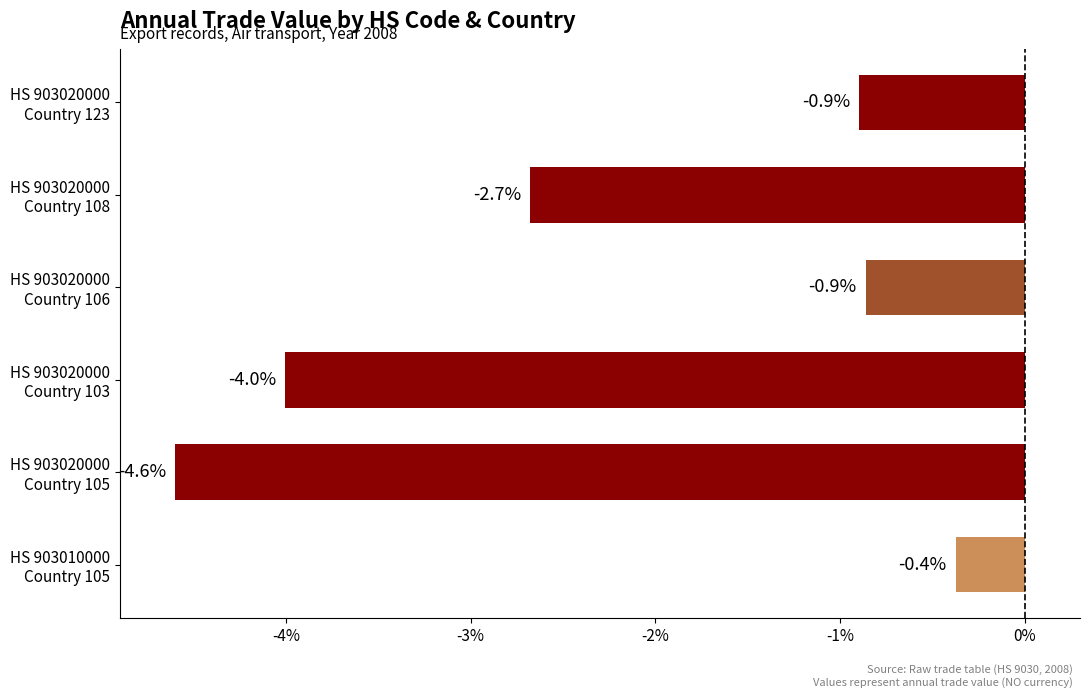

What is the difference between the maximum and minimum values?

4.2